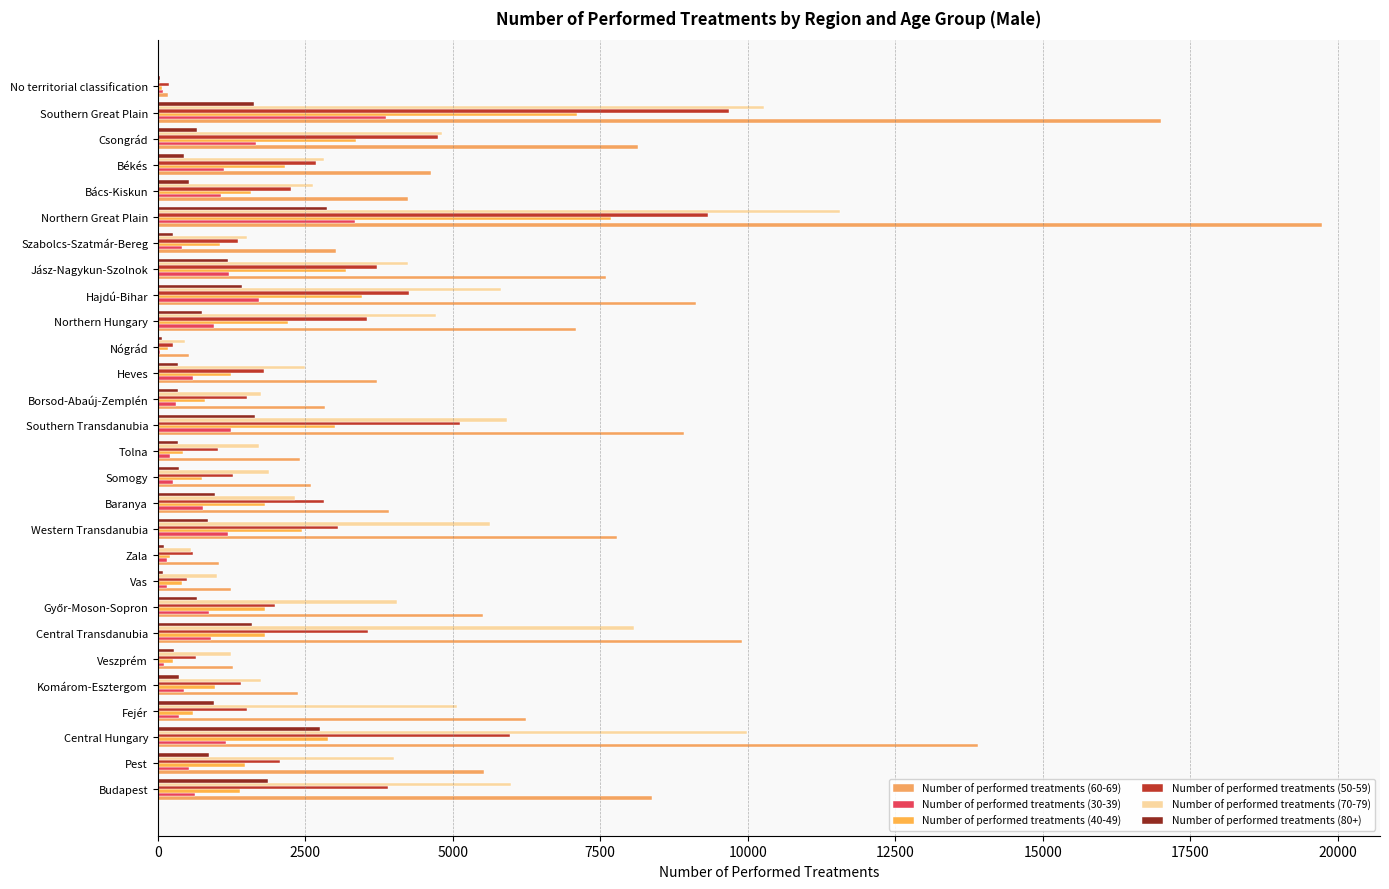

What is the difference between the maximum and minimum values in the Number of performed treatments (80+) series?

2844